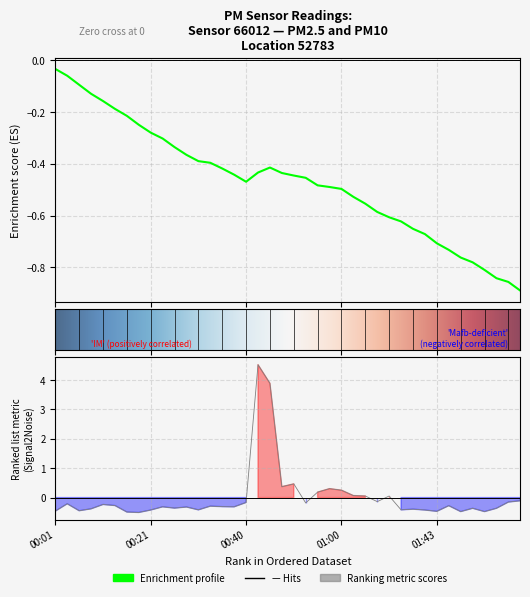

Reading left to right, transcribe all the data shown in this chart.

00:01=-0.5	00:04=-0.2	00:06=-0.4	00:09=-0.4	00:11=-0.2	00:14=-0.3	00:16=-0.5	00:18=-0.5	00:21=-0.4	00:23=-0.3	00:26=-0.4	00:28=-0.3	00:31=-0.4	00:33=-0.3	00:35=-0.3	00:38=-0.3	00:40=-0.2	00:43=4.5	00:45=3.9	00:48=0.4	00:50=0.5	00:53=-0.2	00:55=0.2	00:57=0.3	01:00=0.3	01:02=0.1	01:05=0.1	01:07=-0.1	01:13=0.1	01:36=-0.4	01:38=-0.4	01:41=-0.4	01:43=-0.5	01:46=-0.3	01:48=-0.5	01:51=-0.4	01:53=-0.5	01:58=-0.4	02:10=-0.2	02:13=-0.1